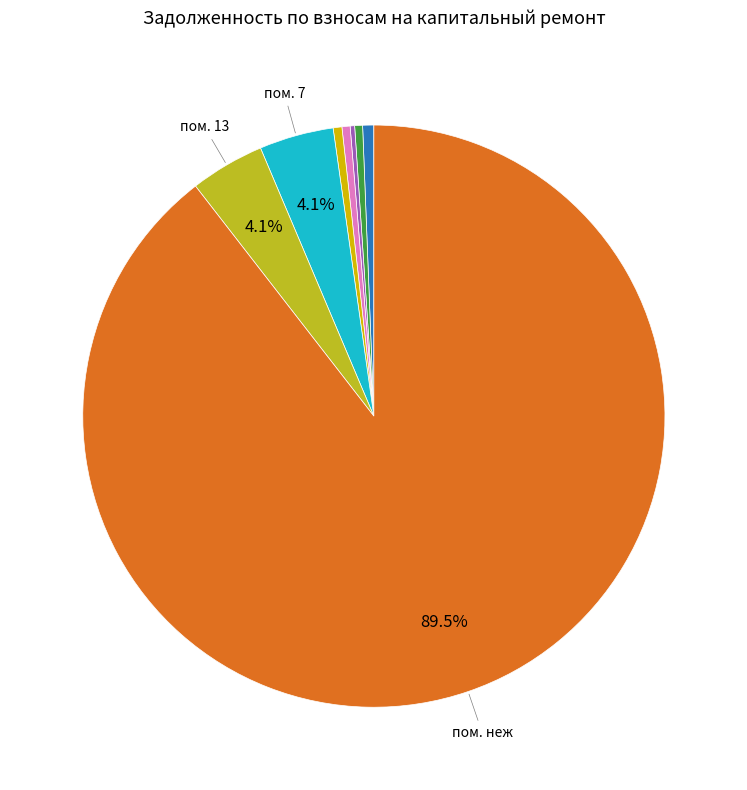

Is there a majority slice in this chart?

Yes